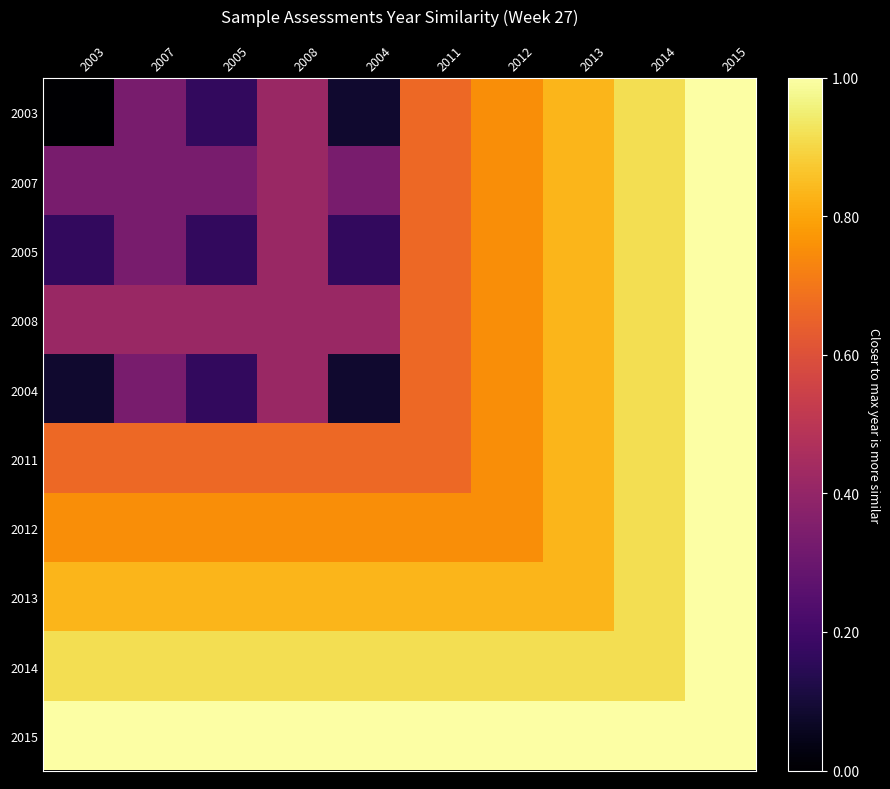

Which has a higher value, 2008 or 2013?

2013